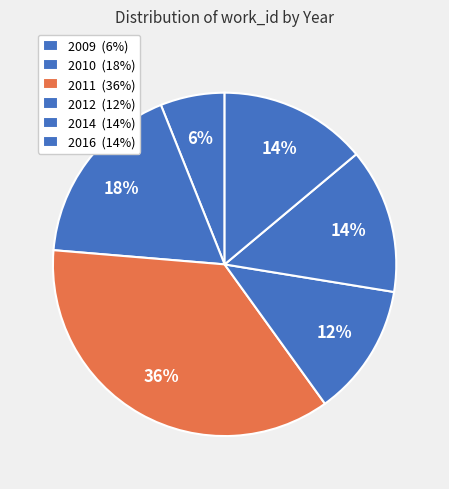

How many segments does this pie chart have?

6